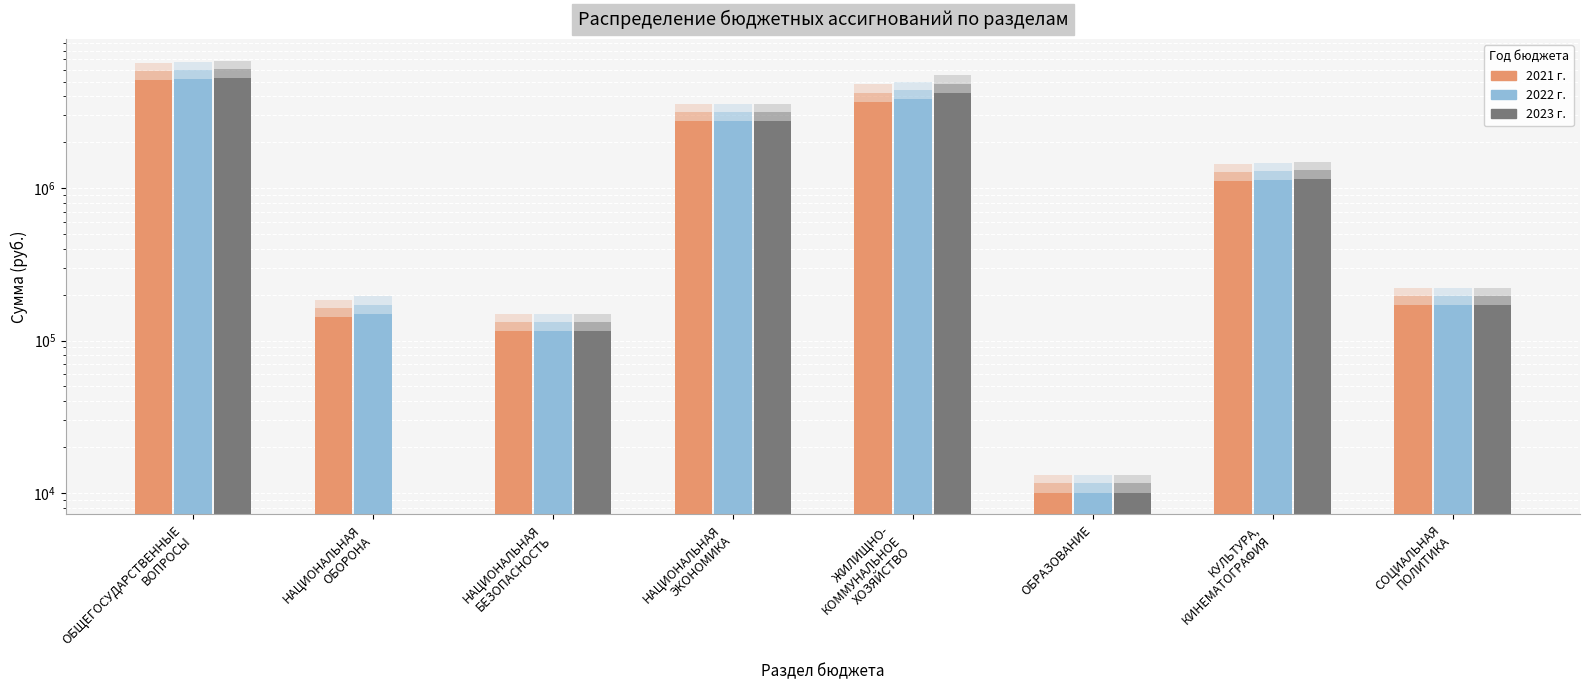

True or false: 2021 has a value of 32679.1 at НАЦИОНАЛЬНАЯ
БЕЗОПАСНОСТЬ.

False